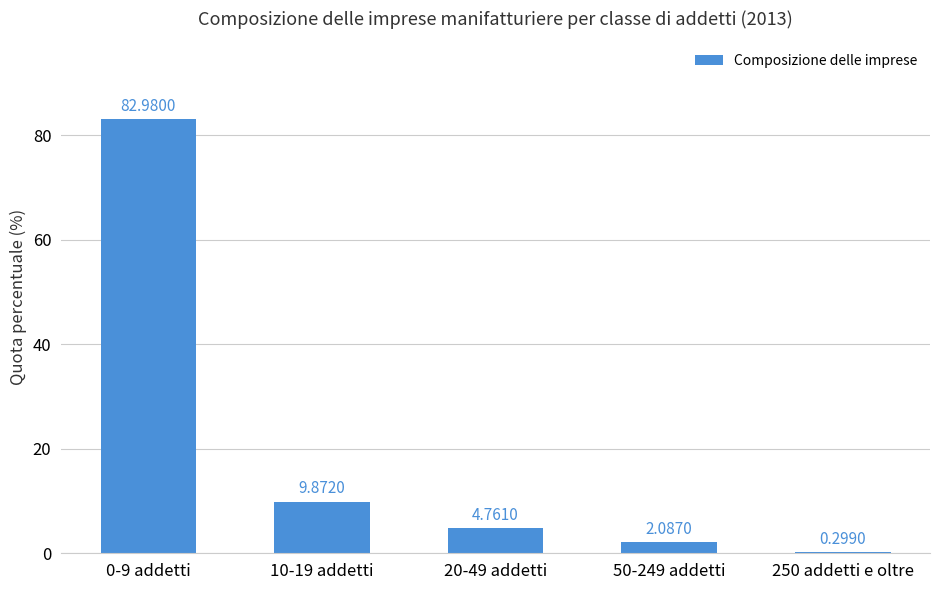

What value does the data have at 10-19 addetti?

9.9